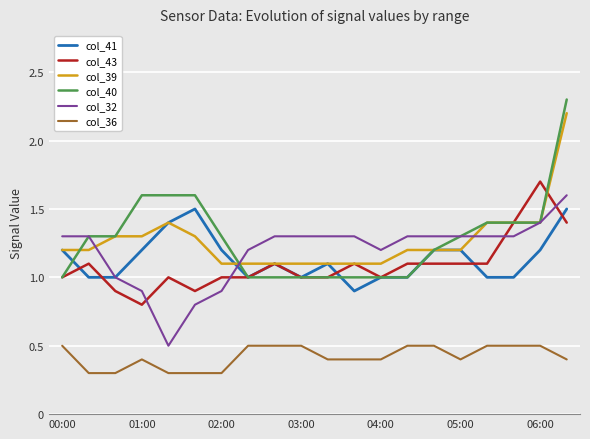

Which series has the largest range (max minus min)?

col_40